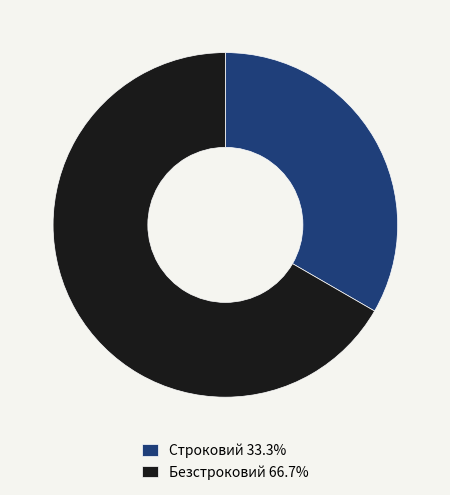

Do Безстроковий 66.7% and Строковий 33.3% together represent more than half of the pie?

Yes